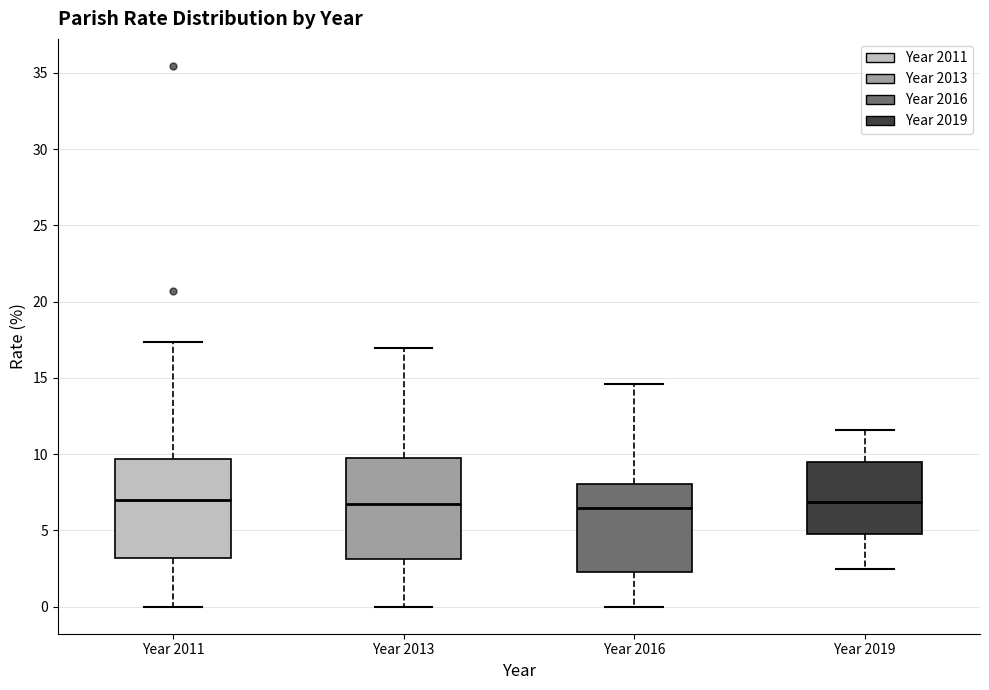

Where is the lower edge of the box for Year 2013 on the y-axis? The values are not printed on the chart, so give them approximately, as read against the axis.

3.0